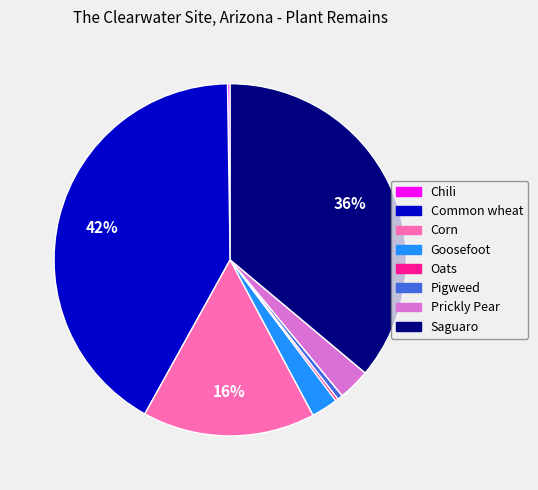

Combined, do Saguaro and Prickly Pear account for over 50%?

No